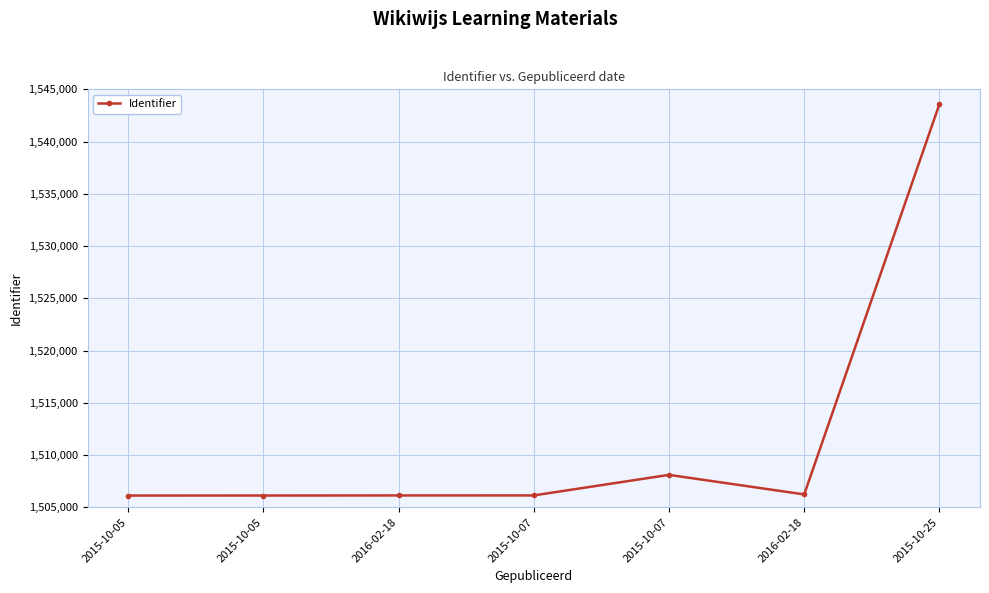

How many lines are shown in the chart?

1